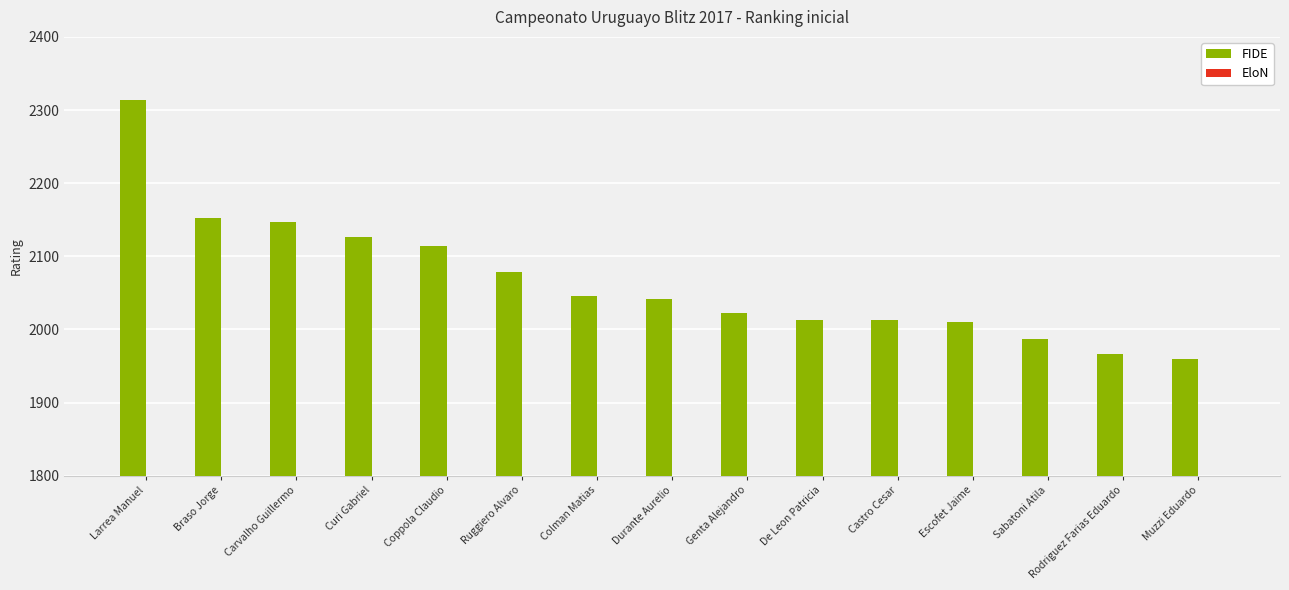

Which category has the highest value across all series?

Larrea Manuel